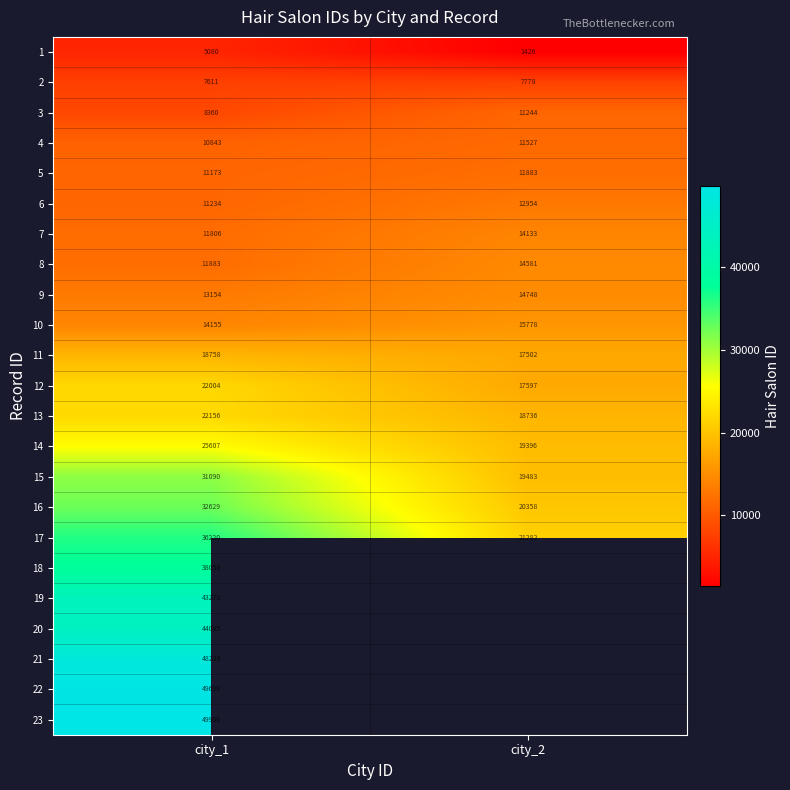

What is the spread (max minus min) of values at city_1?

44820